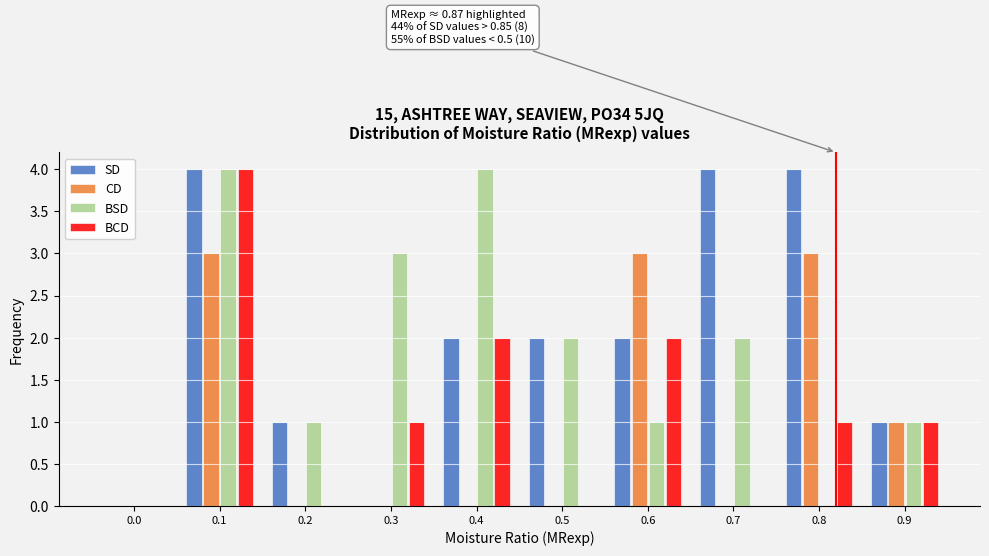

What is the sum of all BSD values?

18